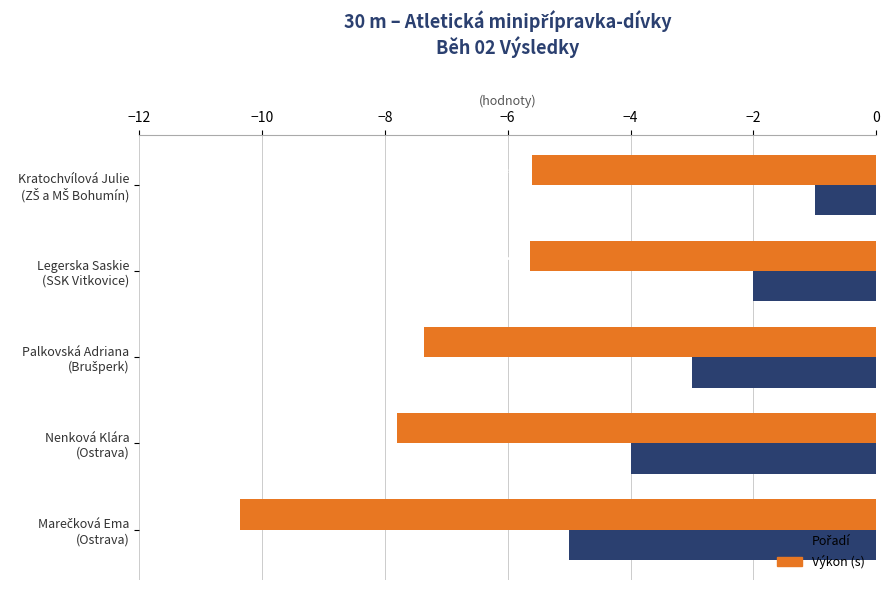

Which series has the largest range (max minus min)?

Výkon (s)